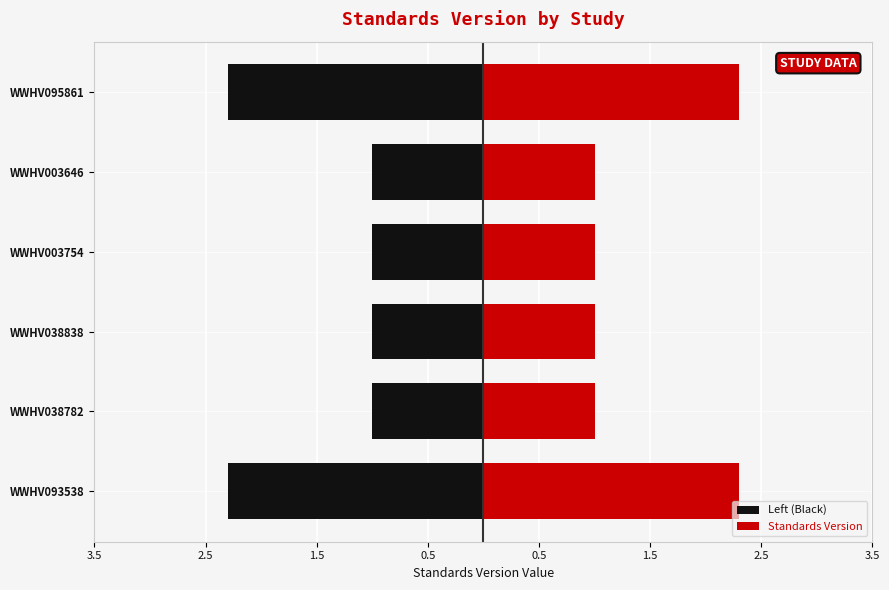

How many values in the Standards Version series exceed 1?

2